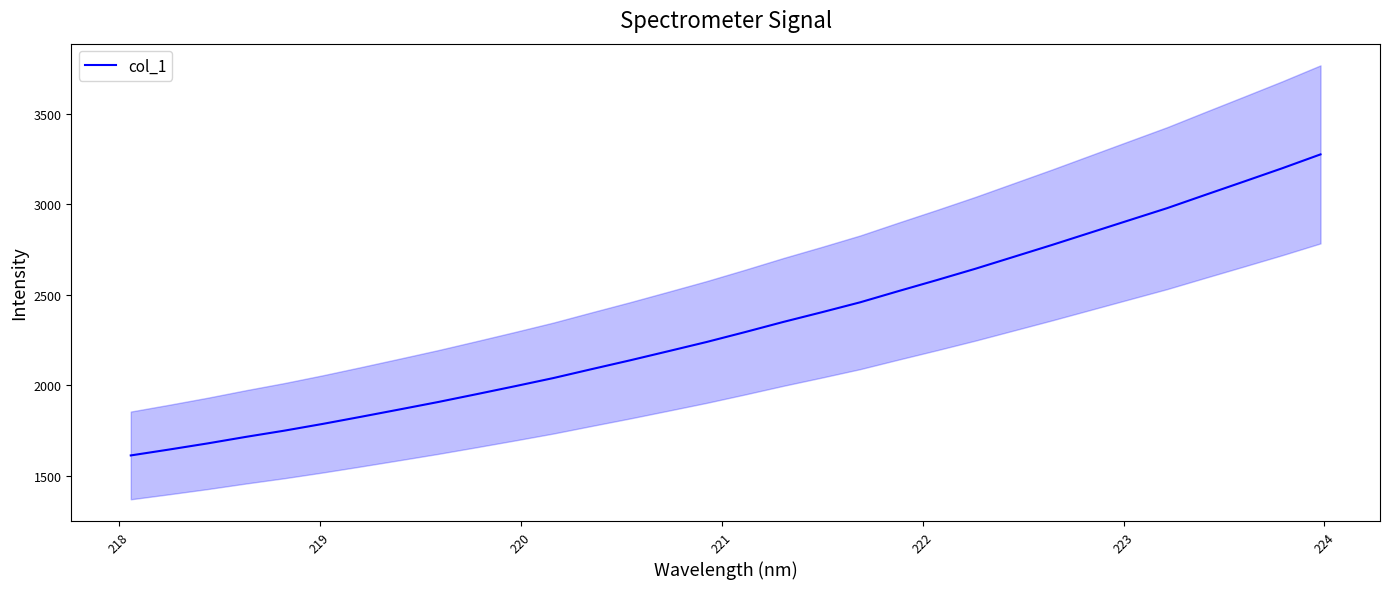

What is the minimum value for col_1?

1614.0